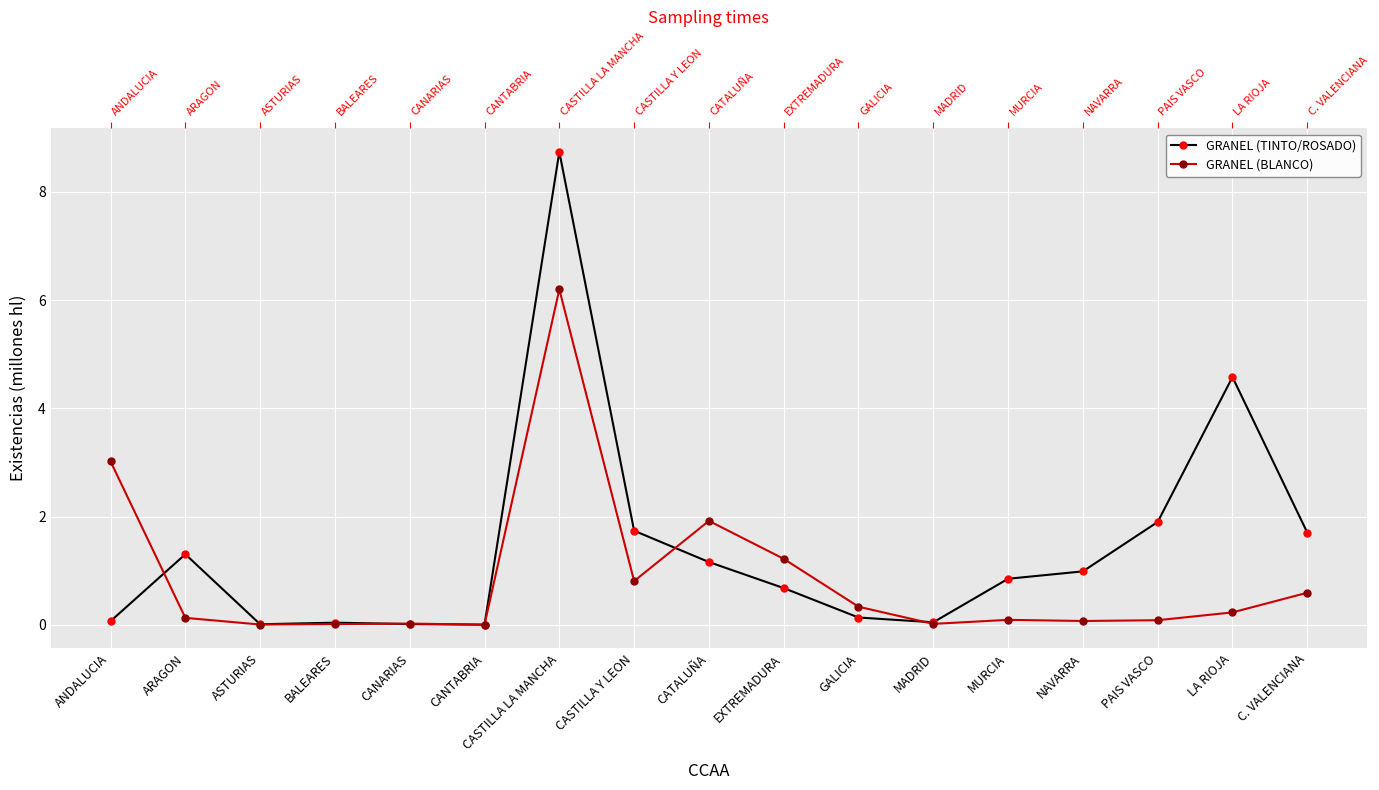

Between GALICIA and MURCIA, which series saw the biggest shift?

GRANEL (TINTO/ROSADO)